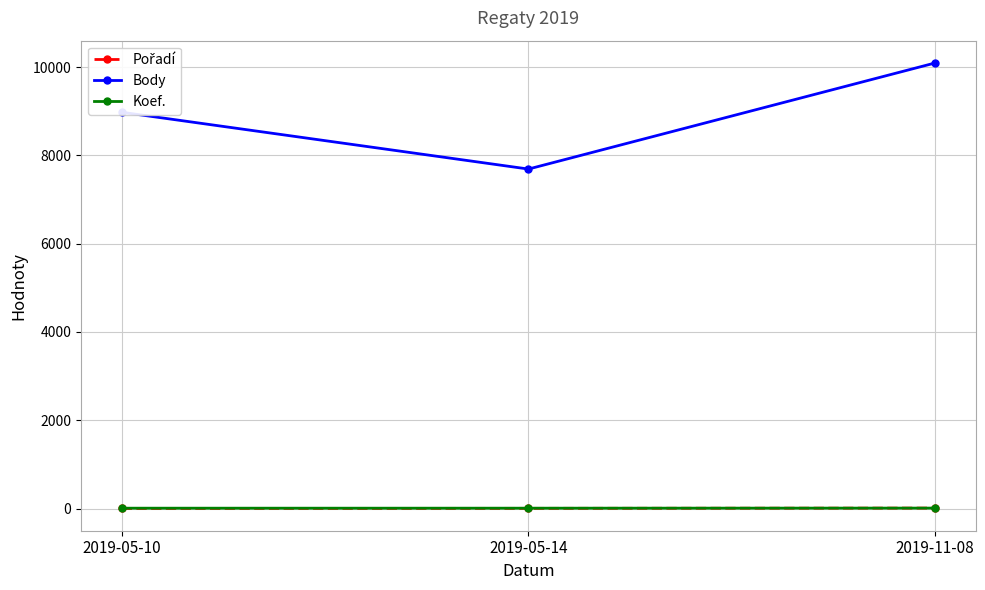

What is the sum of all Koef. values?

26